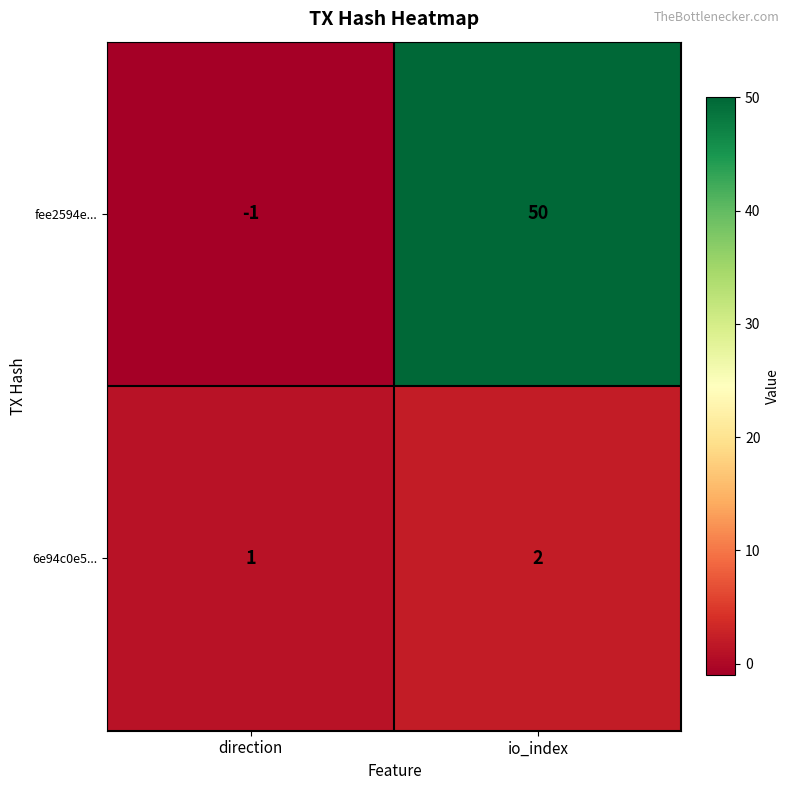

Rank the series at io_index from lowest to highest value.

6e94c0e5..., fee2594e...